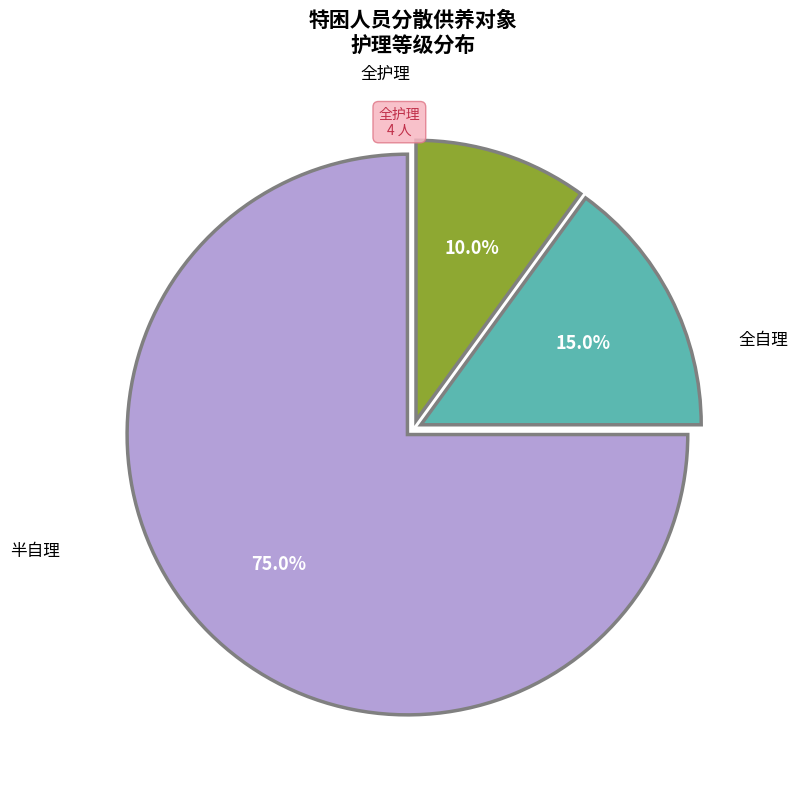

Does any single category account for the majority?

Yes